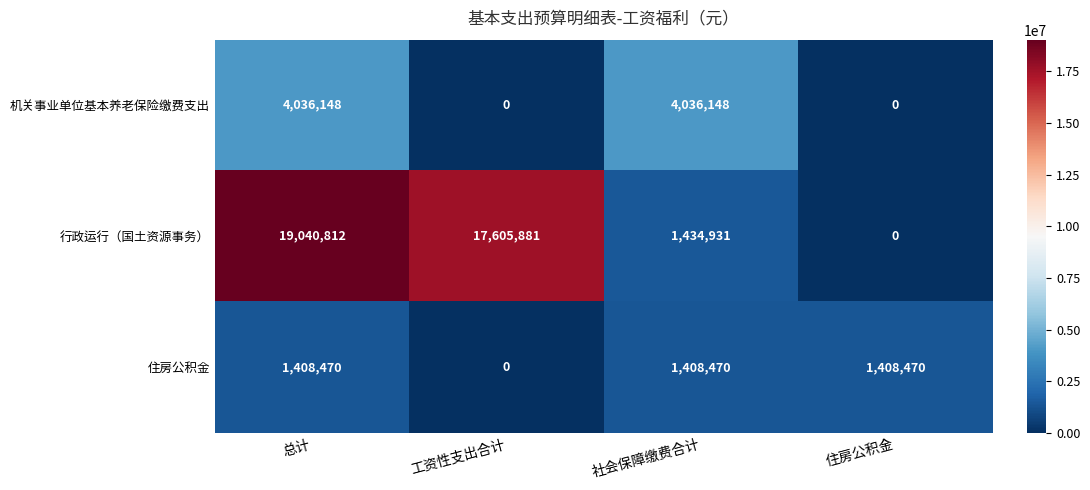

Reading right to left, extract all data points from this chart.

机关事业单位基本养老保险缴费支出: 0	4036148	0	4036148
行政运行（国土资源事务）: 0	1434931	17605881	19040812
住房公积金: 1408470	1408470	0	1408470